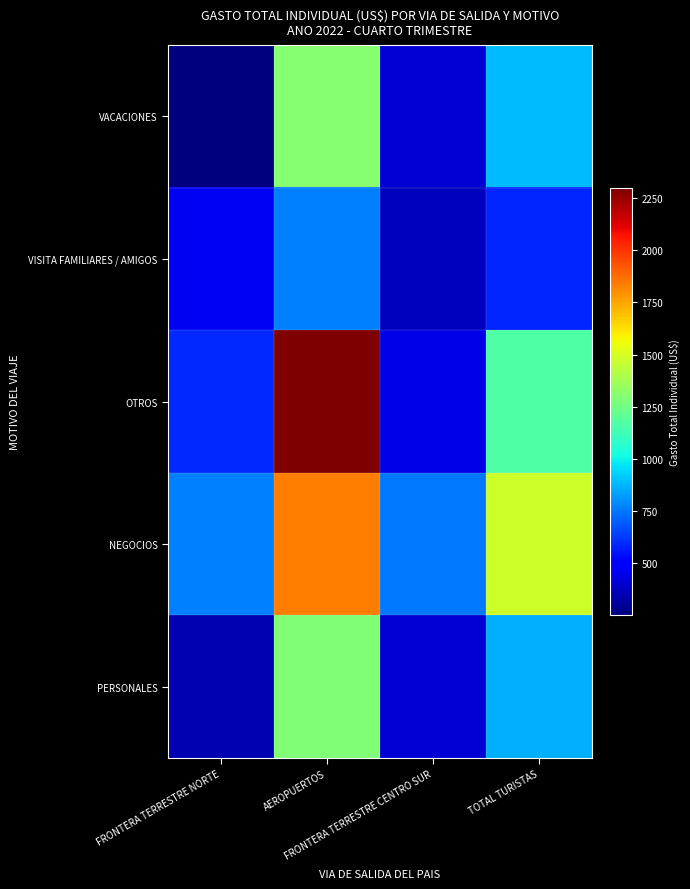

Reading right to left, list all the values displayed in this chart.

VACACIONES: TOTAL TURISTAS=888.1	FRONTERA TERRESTRE CENTRO SUR=412.3	AEROPUERTOS=1306.5	FRONTERA TERRESTRE NORTE=252.8
VISITA FAMILIARES / AMIGOS: TOTAL TURISTAS=585.6	FRONTERA TERRESTRE CENTRO SUR=365.7	AEROPUERTOS=771.1	FRONTERA TERRESTRE NORTE=460.7
OTROS: TOTAL TURISTAS=1164.9	FRONTERA TERRESTRE CENTRO SUR=437.8	AEROPUERTOS=2297.4	FRONTERA TERRESTRE NORTE=589.2
NEGOCIOS: TOTAL TURISTAS=1474.9	FRONTERA TERRESTRE CENTRO SUR=754.4	AEROPUERTOS=1840.6	FRONTERA TERRESTRE NORTE=767.0
PERSONALES: TOTAL TURISTAS=861.8	FRONTERA TERRESTRE CENTRO SUR=404.7	AEROPUERTOS=1283.1	FRONTERA TERRESTRE NORTE=342.1